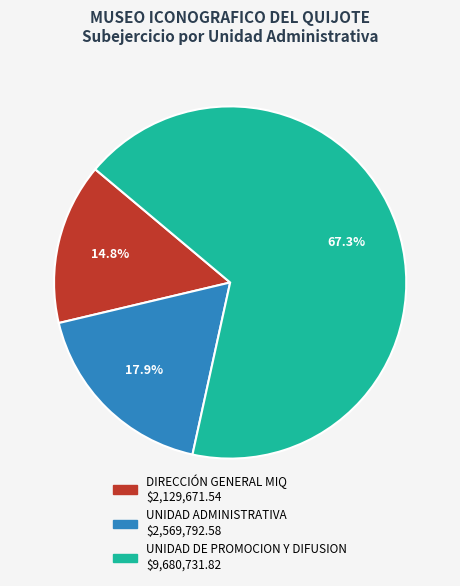

Does any single category account for the majority?

Yes